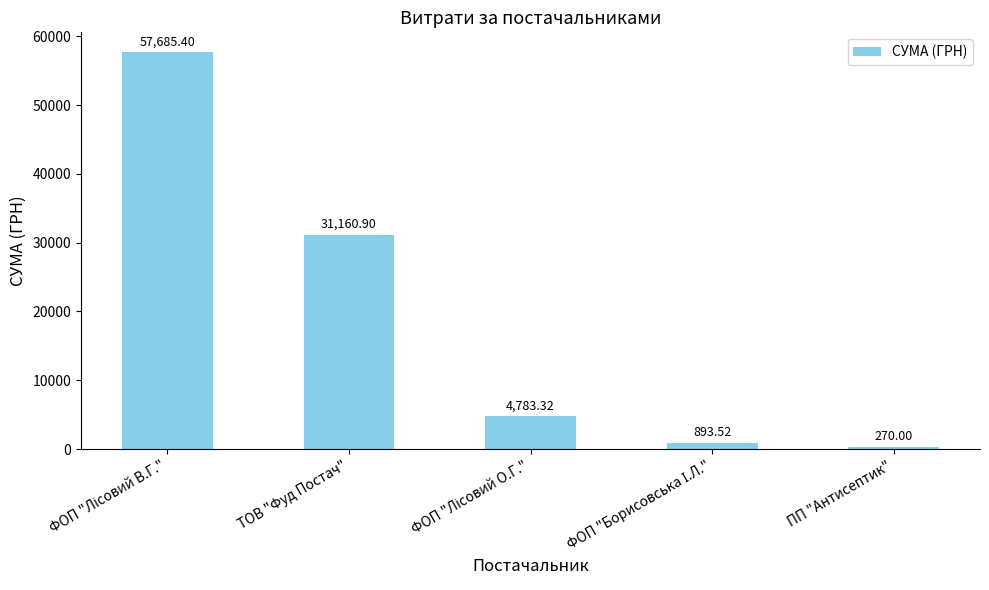

What is the label of the 2nd bar from the left?

ТОВ "Фуд Постач"